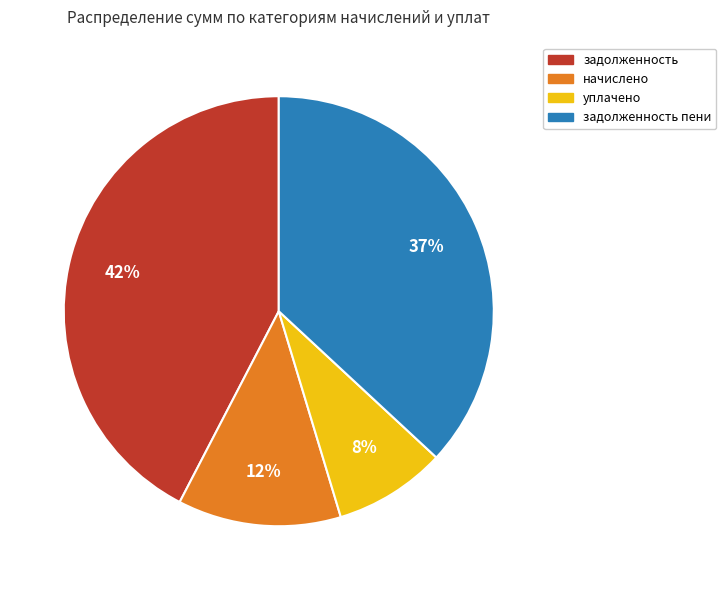

To the nearest percent, what is the average slice percentage?

25%